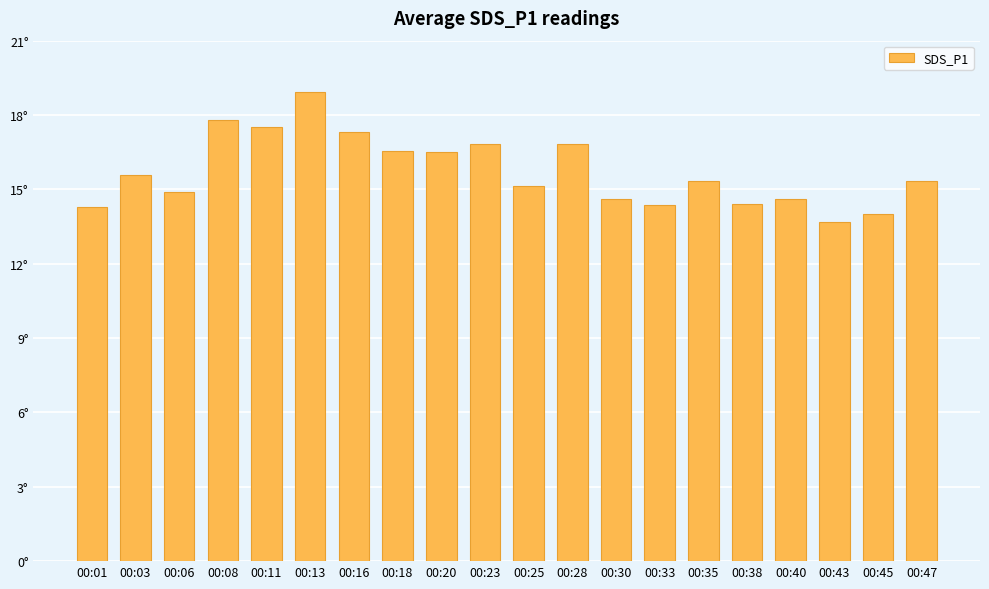

Between 00:28 and 00:23, which is larger?

00:28